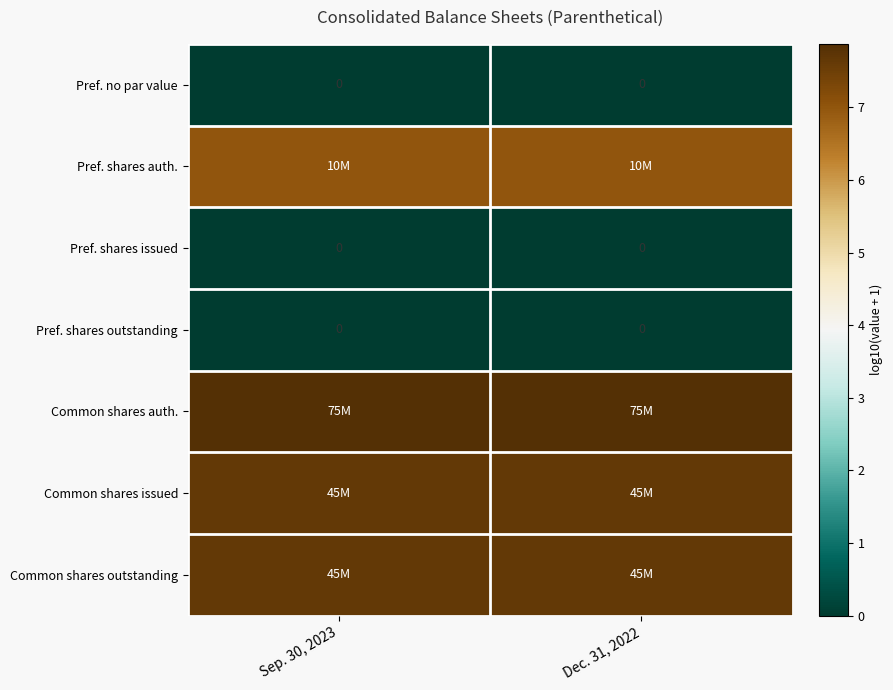

Which has a higher value, Dec. 31, 2022 or Sep. 30, 2023?

Dec. 31, 2022